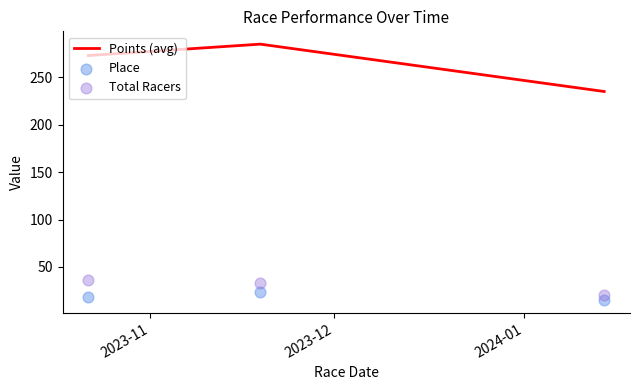

What are all the series names shown in the legend?

Points (avg), Place, Total Racers